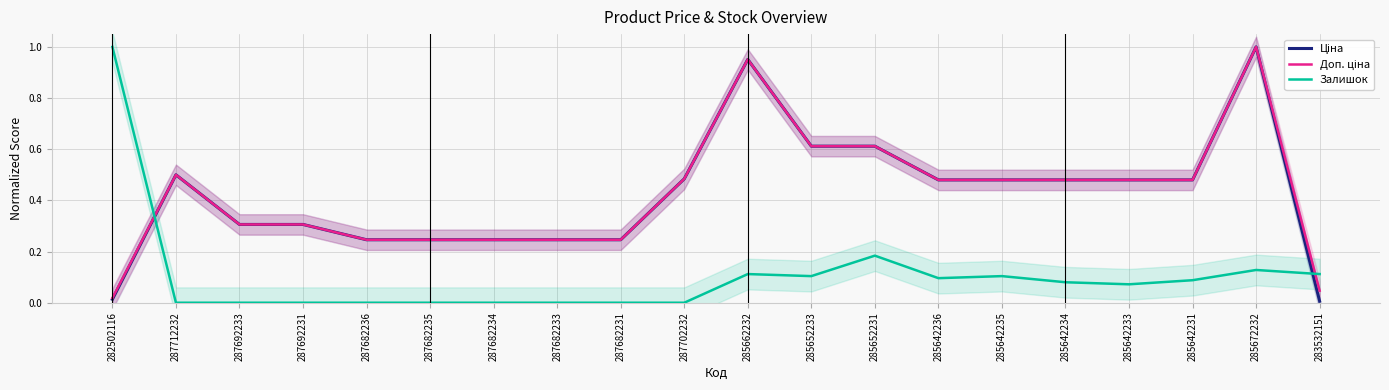

At how many categories does at least one series exceed 0?

20